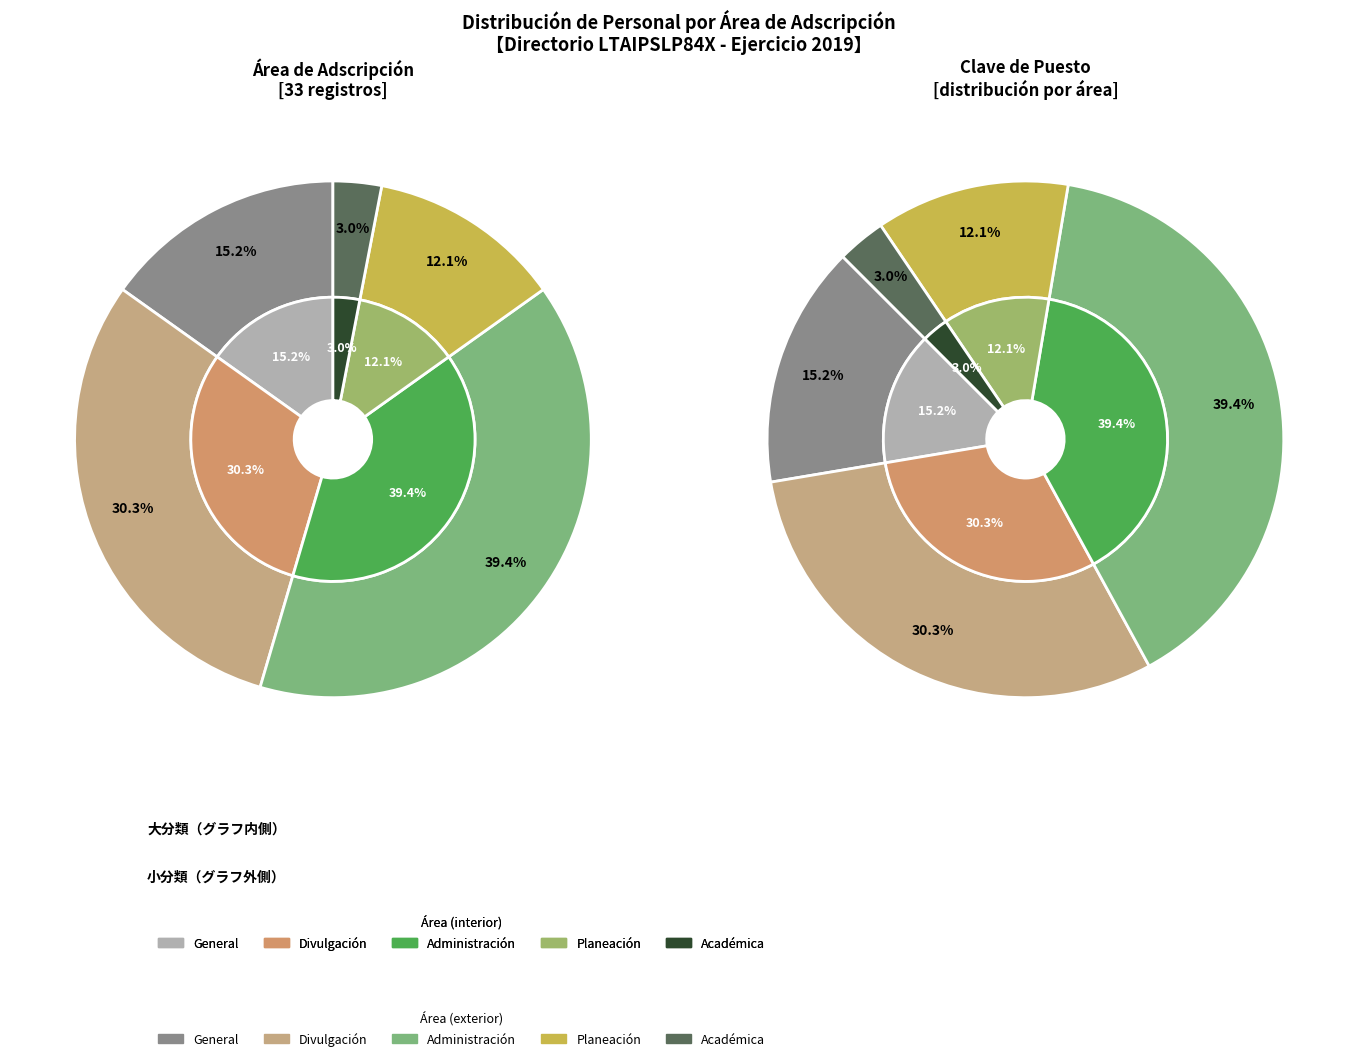

To the nearest percent, what percentage of the pie is Planeación?

12%